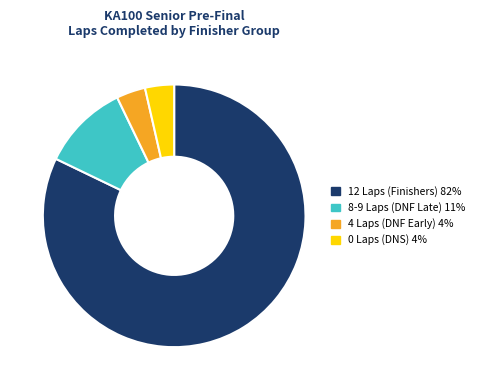

Is there a majority slice in this chart?

Yes